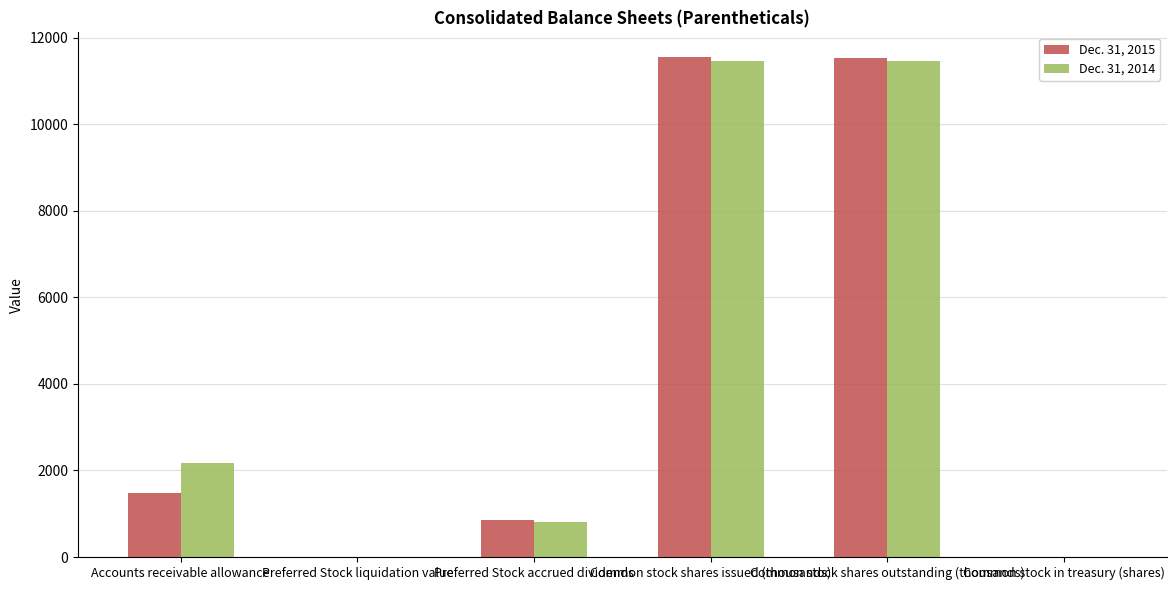

How many groups of bars are there?

6